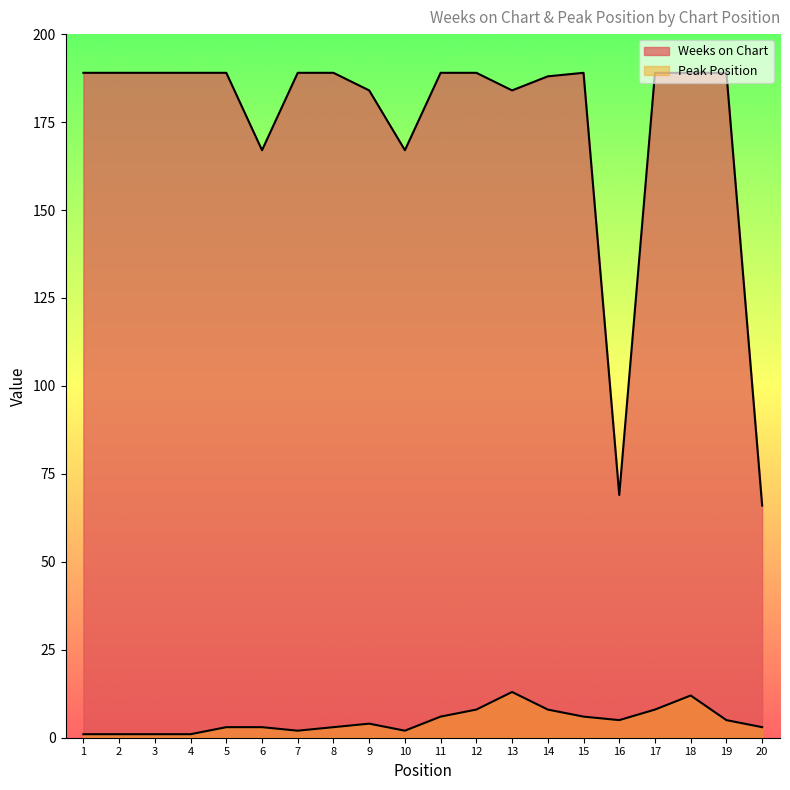

Is the value of Peak Position at 2 greater than the value of Weeks on Chart at 10?

No